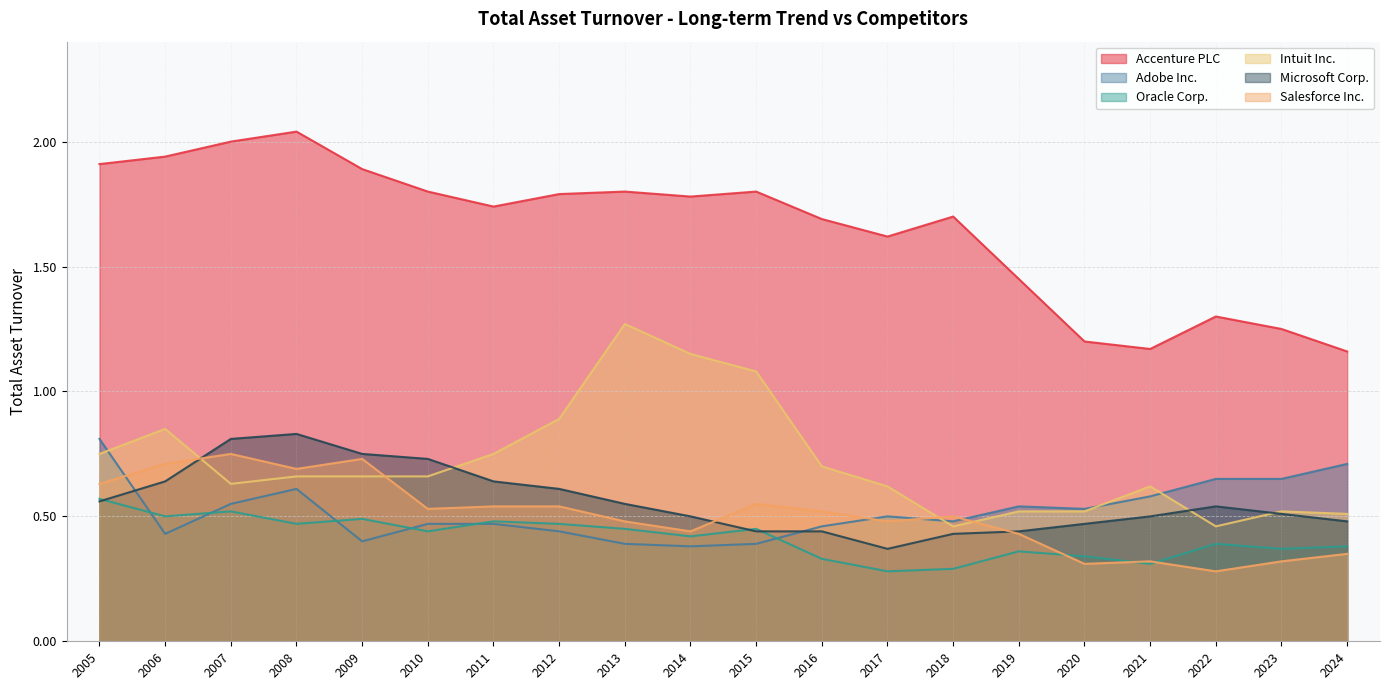

Is it true that Intuit Inc. equals 0.7 at 2014?

False